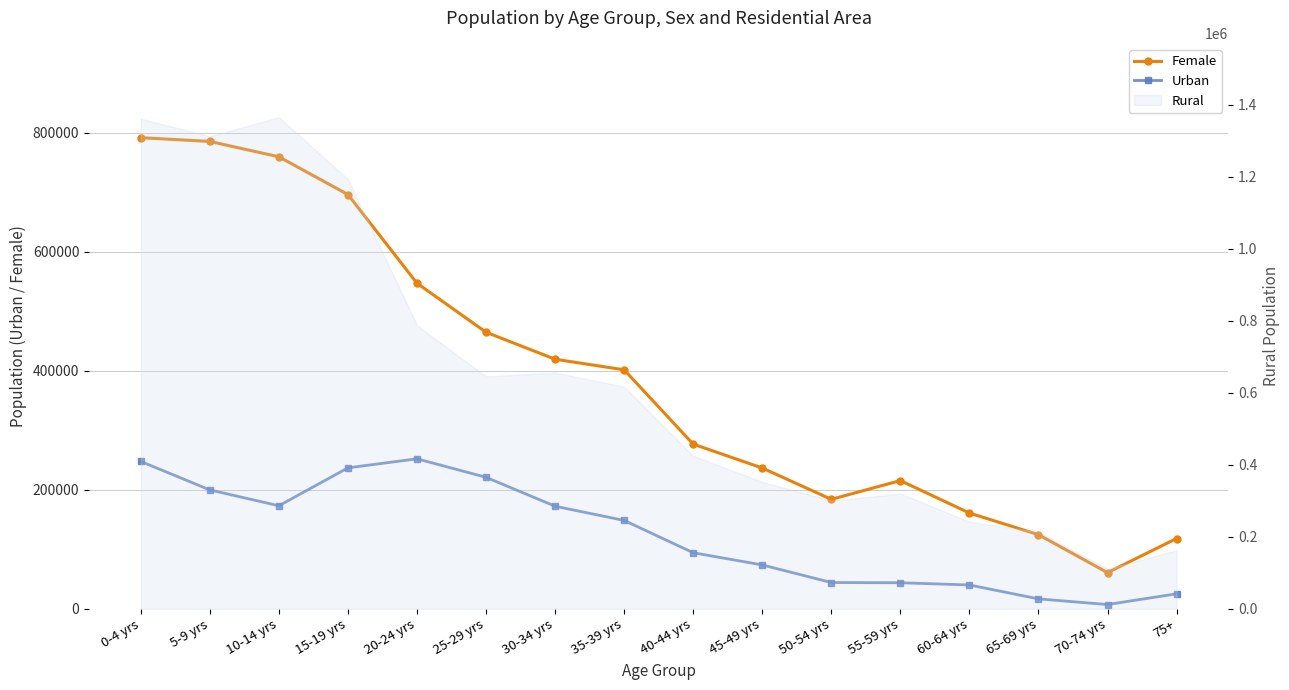

What is the label of the 11th point from the left?

50-54 yrs